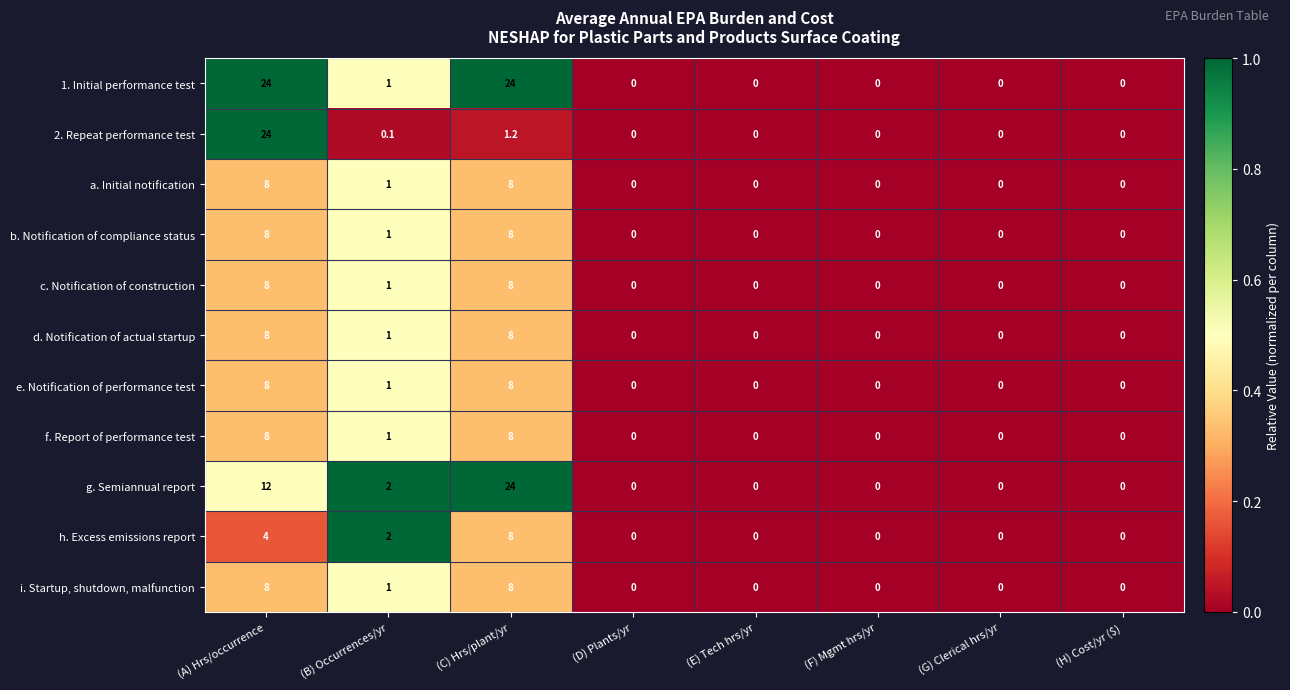

What is the difference between the highest and lowest values at (C) Hrs/plant/yr?

22.8